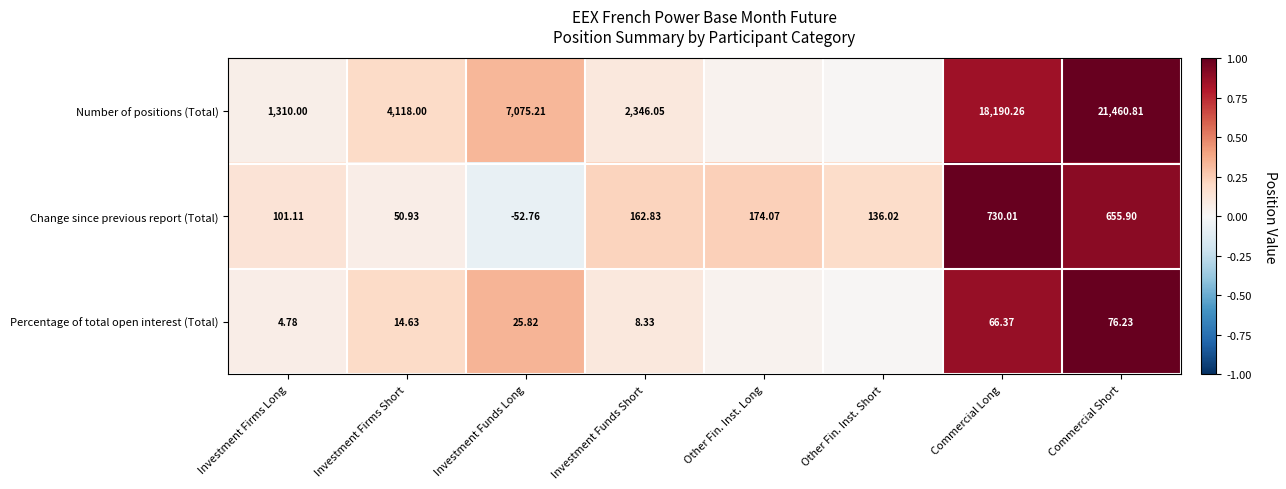

List the labels in order of Change since previous report (Total) value, smallest first.

Investment Funds Long, Investment Firms Short, Investment Firms Long, Other Fin. Inst. Short, Investment Funds Short, Other Fin. Inst. Long, Commercial Short, Commercial Long